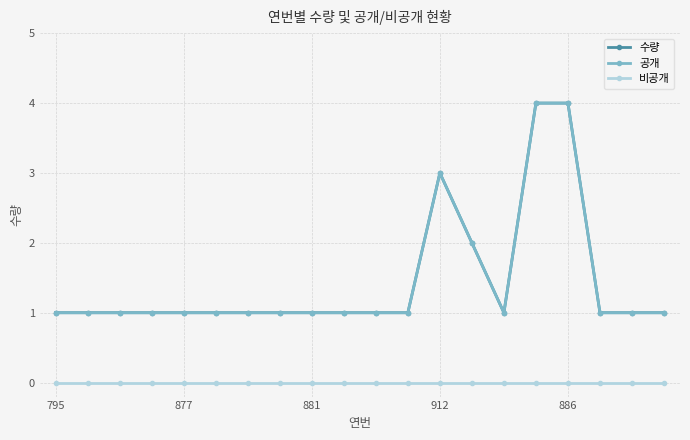

What is the label of the 5th point from the right?

15